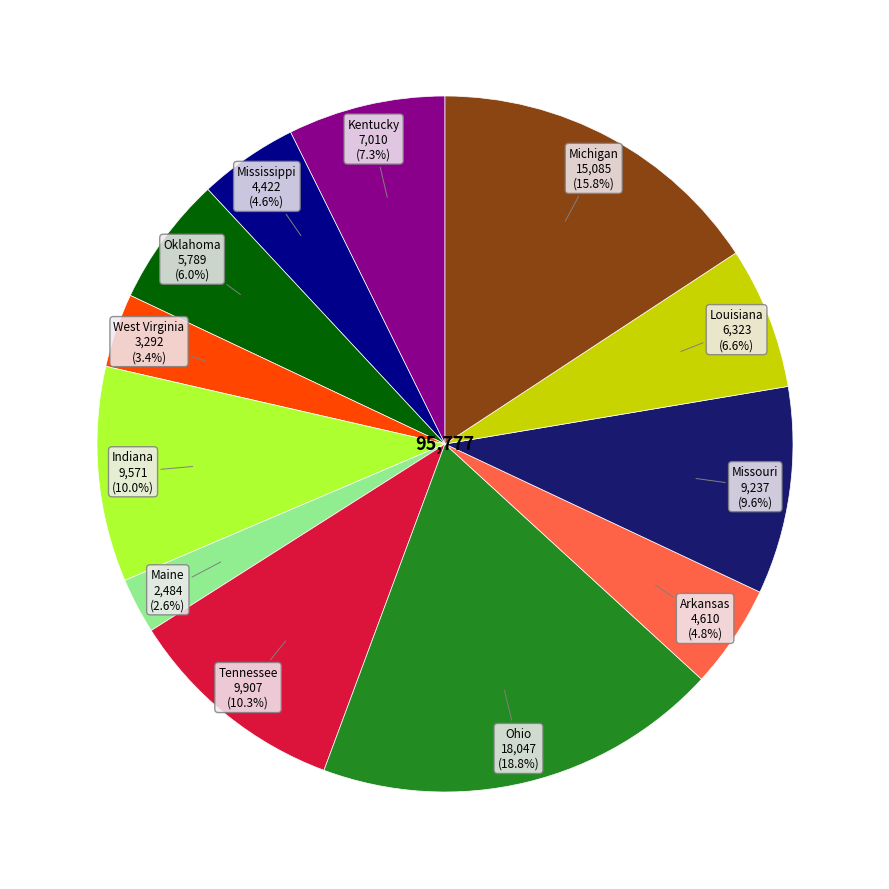

Is there a majority slice in this chart?

No